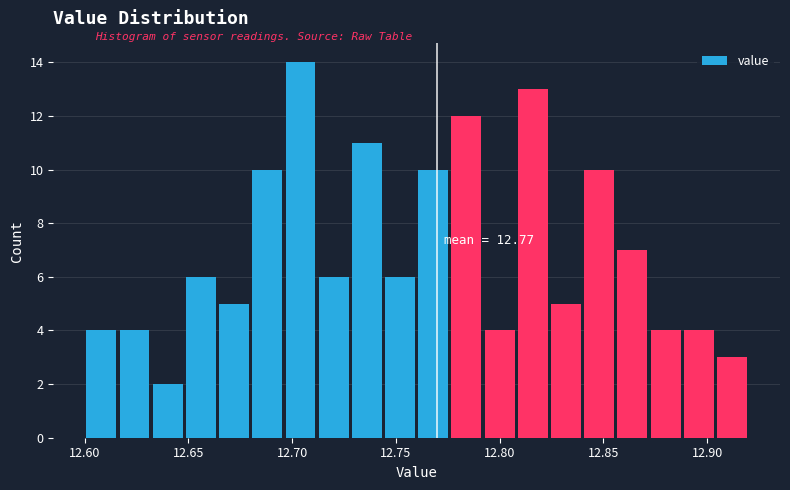

Read against the x-axis, roughly where is the centre of the tallest bar?

12.705